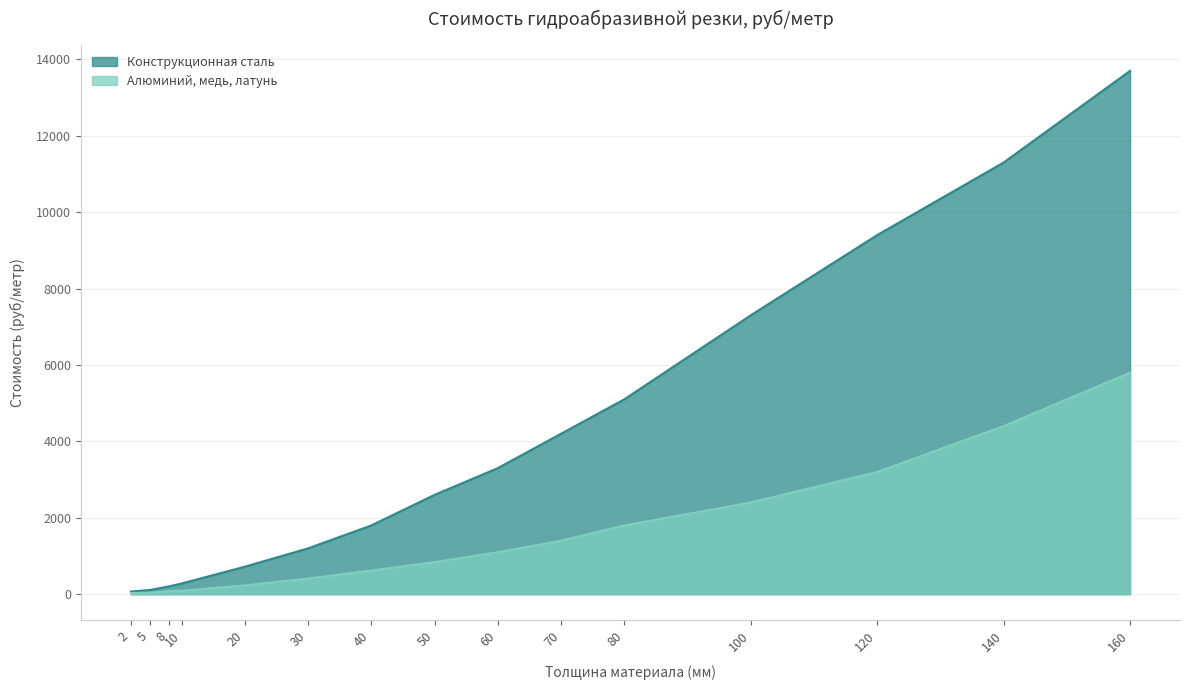

What is the value of the Алюминий, медь, латунь point at the 12th from the left?

2400